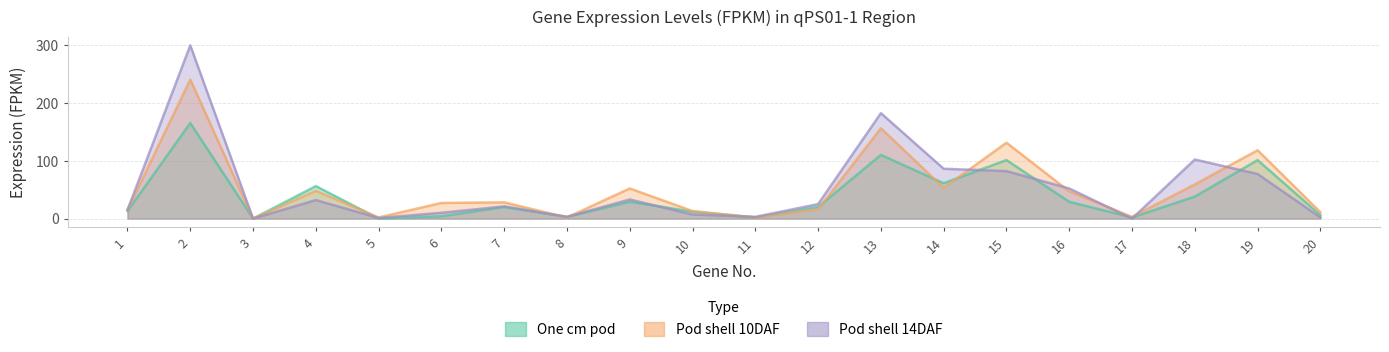

What is the value of the Pod shell 10DAF point at the 18th from the left?

59